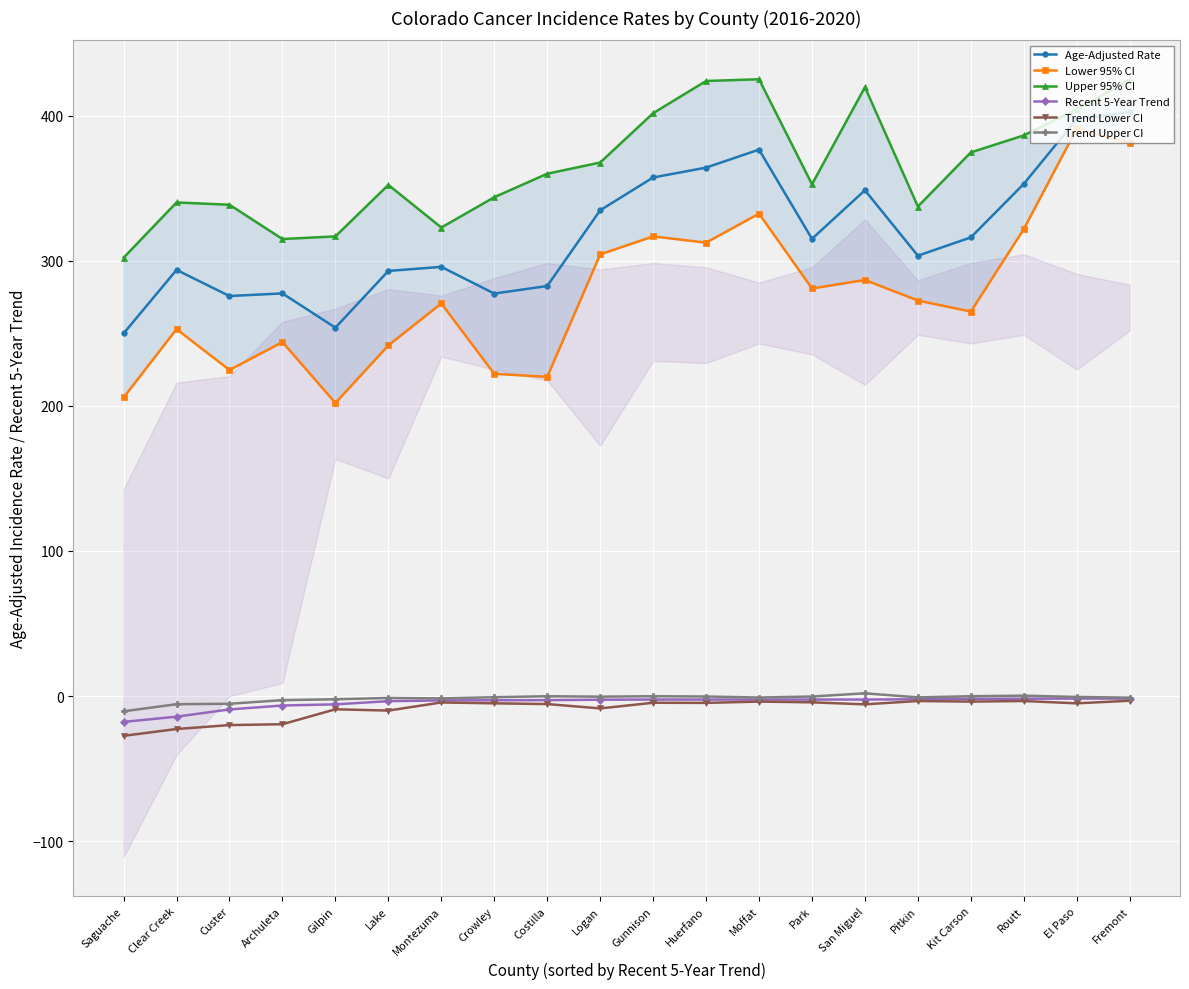

What are all the series names shown in the legend?

Age-Adjusted Rate, Lower 95% CI, Upper 95% CI, Recent 5-Year Trend, Trend Lower CI, Trend Upper CI